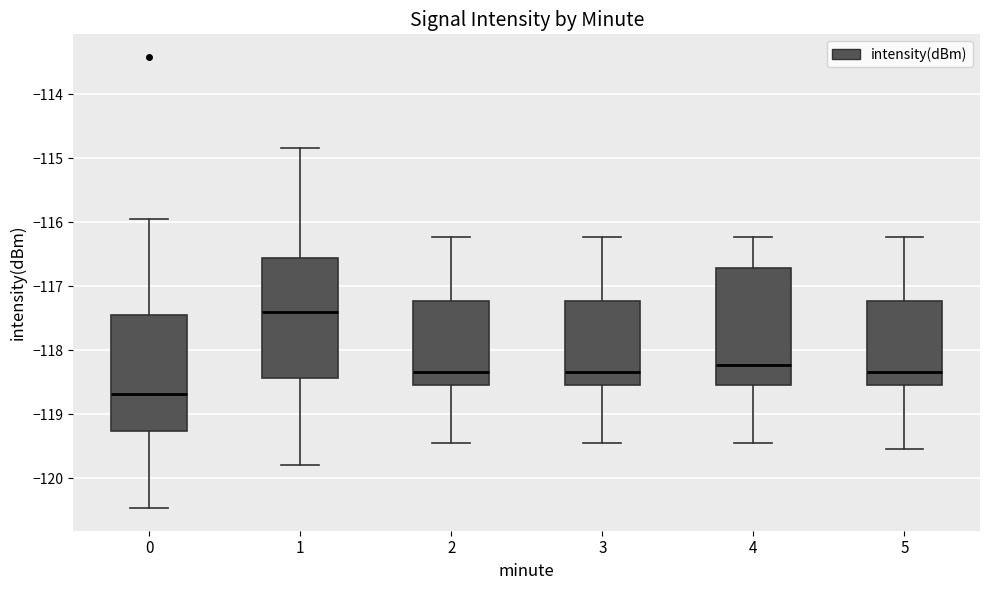

Reading left to right, transcribe this box plot: for each box, give where its median line is, the range the box spans, and where its two whiskers end, as read against the y-axis. The values are not printed on the chart, so give them approximately, as read against the axis.

0: median -118.7, box -119.3 to -117.5, whiskers -120.5 to -115.9
1: median -117.4, box -118.4 to -116.6, whiskers -119.8 to -114.8
2: median -118.3, box -118.5 to -117.2, whiskers -119.5 to -116.2
3: median -118.3, box -118.5 to -117.2, whiskers -119.5 to -116.2
4: median -118.2, box -118.5 to -116.7, whiskers -119.5 to -116.2
5: median -118.3, box -118.5 to -117.2, whiskers -119.5 to -116.2